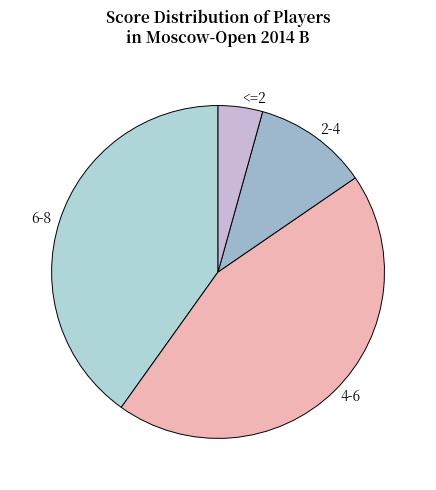

Does any single category account for the majority?

No